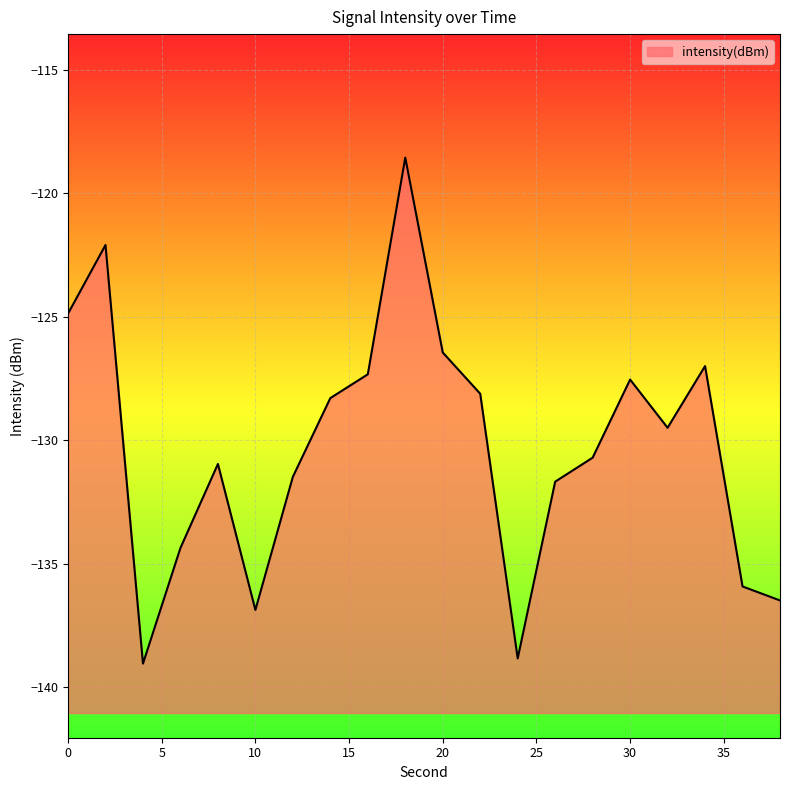

What is the smallest value displayed?

-139.0